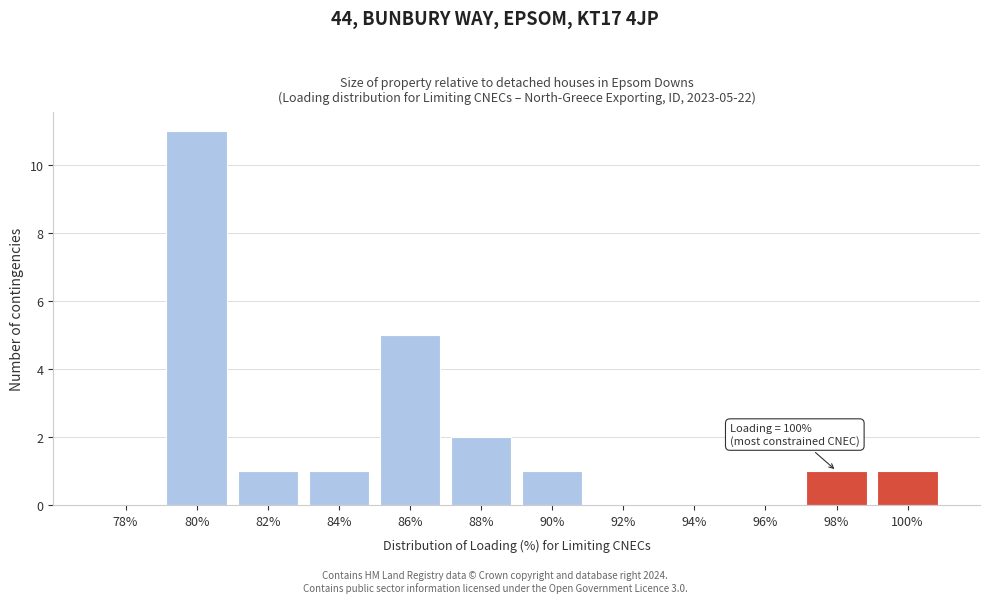

Reading left to right, list all the values displayed in this chart.

78%=0	80%=11	82%=1	84%=1	86%=5	88%=2	90%=1	92%=0	94%=0	96%=0	98%=1	100%=1